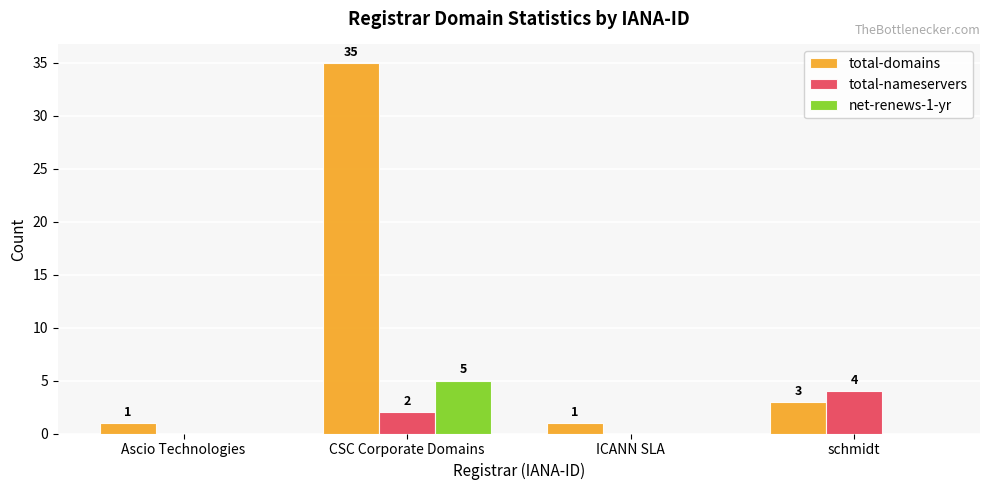

Reading right to left, extract all data points from this chart.

total-domains: schmidt=3	ICANN SLA=1	CSC Corporate Domains=35	Ascio Technologies=1
total-nameservers: schmidt=4	ICANN SLA=0	CSC Corporate Domains=2	Ascio Technologies=0
net-renews-1-yr: schmidt=0	ICANN SLA=0	CSC Corporate Domains=5	Ascio Technologies=0